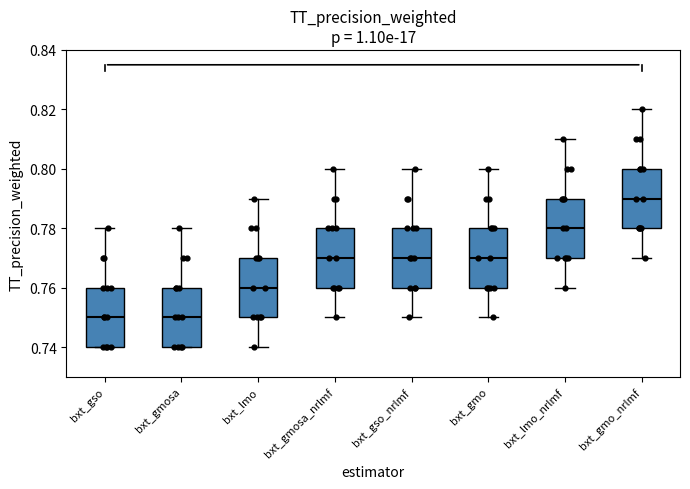

Reading left to right, read every box against the y-axis: the position of its median line, the range the box covers, and the ends of its whiskers. The values are not printed on the chart, so give them approximately, as read against the axis.

bxt_gso: median 0.75, box 0.74 to 0.76, whiskers 0.74 to 0.78
bxt_gmosa: median 0.75, box 0.74 to 0.76, whiskers 0.74 to 0.78
bxt_lmo: median 0.76, box 0.75 to 0.77, whiskers 0.74 to 0.79
bxt_gmosa_nrlmf: median 0.77, box 0.76 to 0.78, whiskers 0.75 to 0.80
bxt_gso_nrlmf: median 0.77, box 0.76 to 0.78, whiskers 0.75 to 0.80
bxt_gmo: median 0.77, box 0.76 to 0.78, whiskers 0.75 to 0.80
bxt_lmo_nrlmf: median 0.78, box 0.77 to 0.79, whiskers 0.76 to 0.81
bxt_gmo_nrlmf: median 0.79, box 0.78 to 0.80, whiskers 0.77 to 0.82